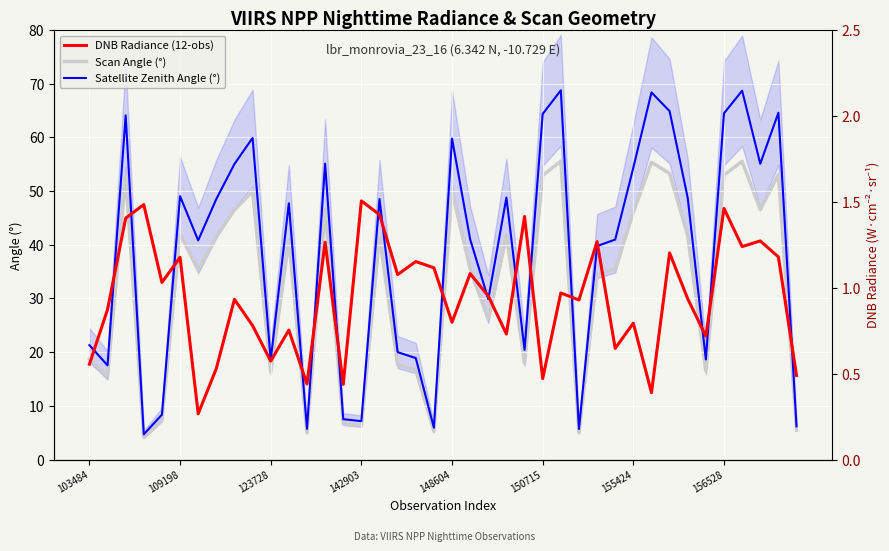

What is the maximum value for Scan Angle (°)?

55.6